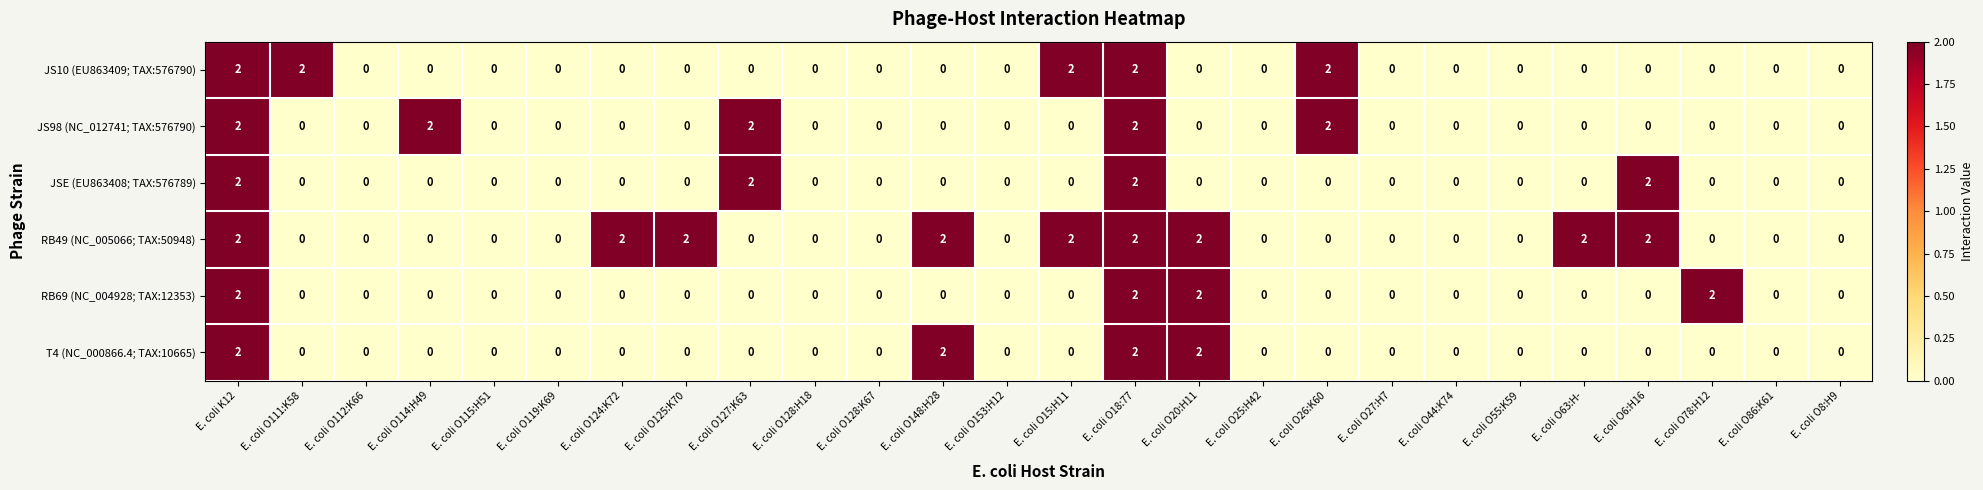

The value of T4 (NC_000866.4; TAX:10665) at E. coli O15:H11 is 1. True or false?

False